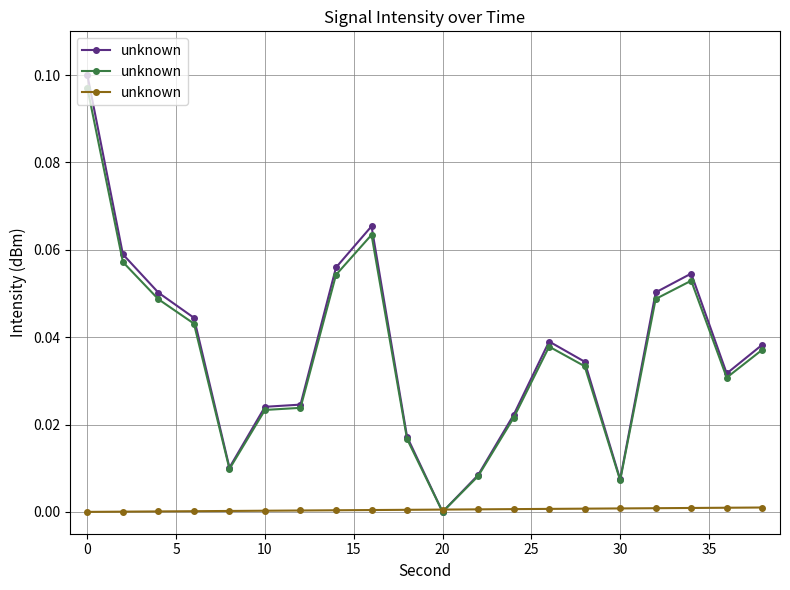

Is this an area chart (filled region under the line)?

No